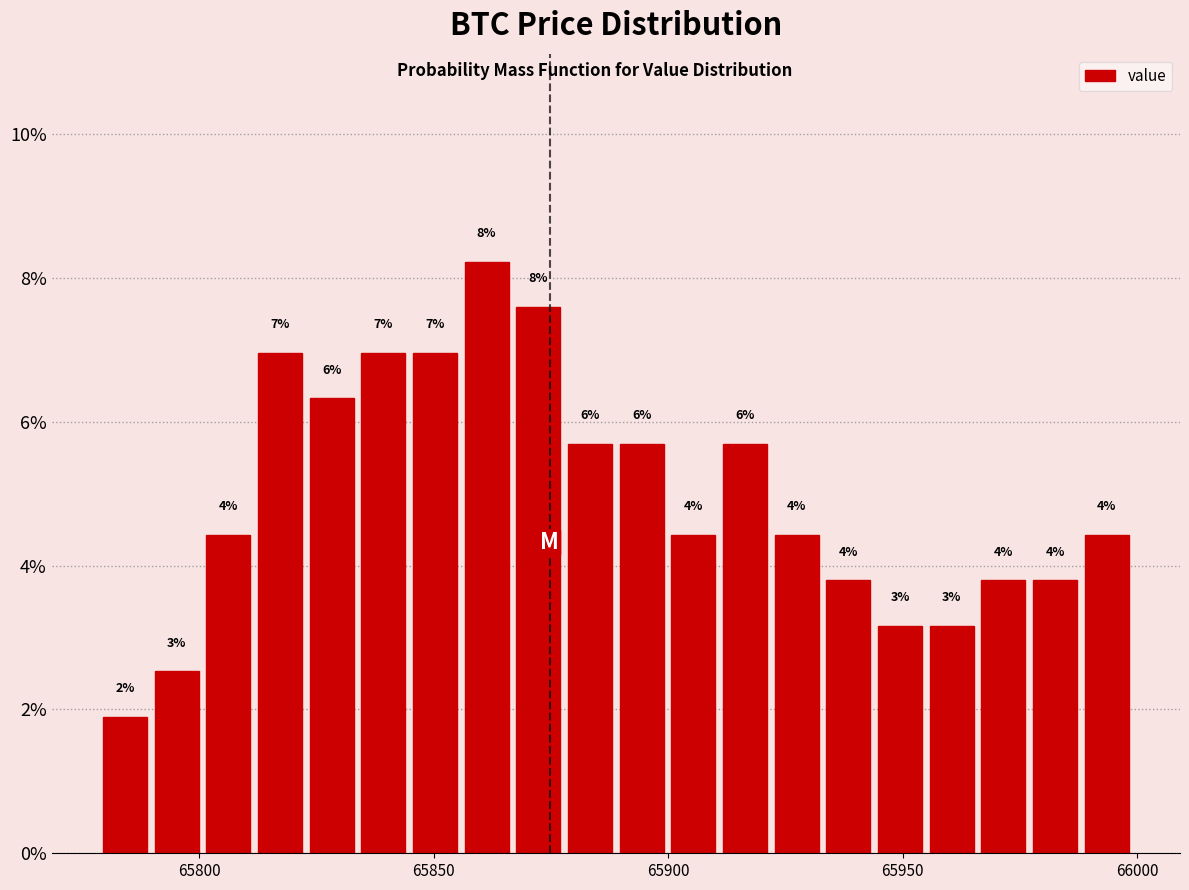

Read against the x-axis, roughly where is the centre of the tallest bar?

65860